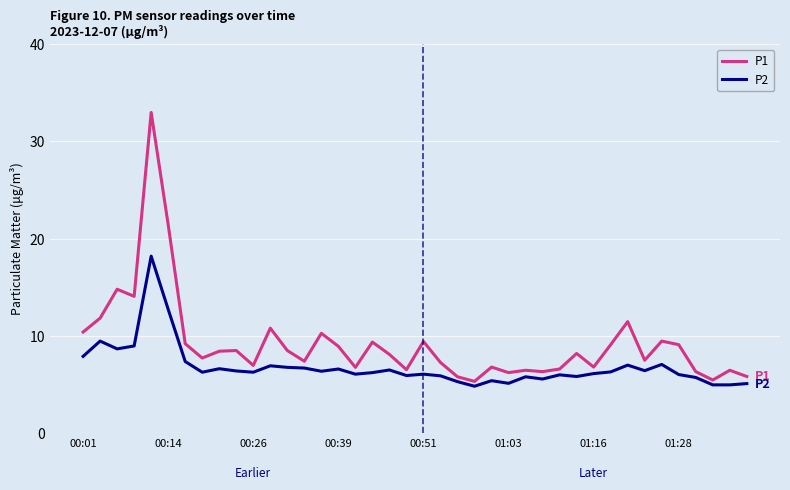

Which series has the largest range (max minus min)?

P1